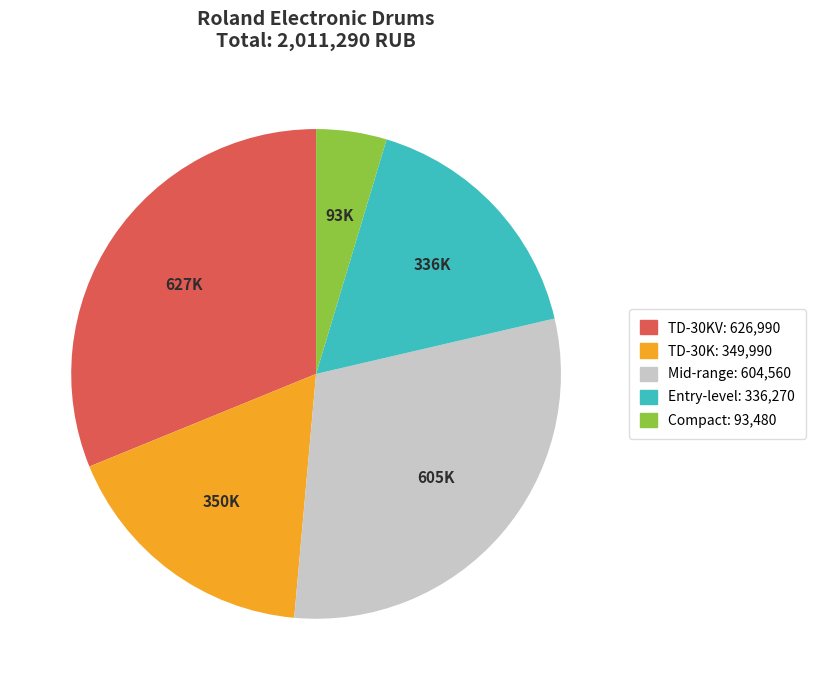

Is there a majority slice in this chart?

No